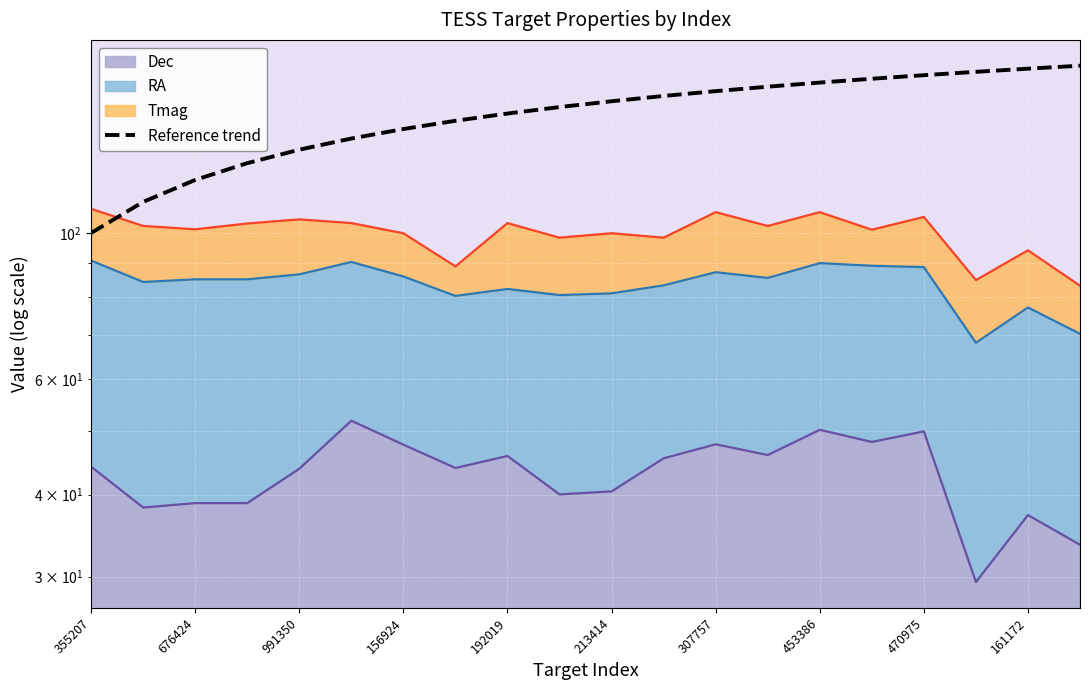

Which has a higher value, 11 or 213414?

11